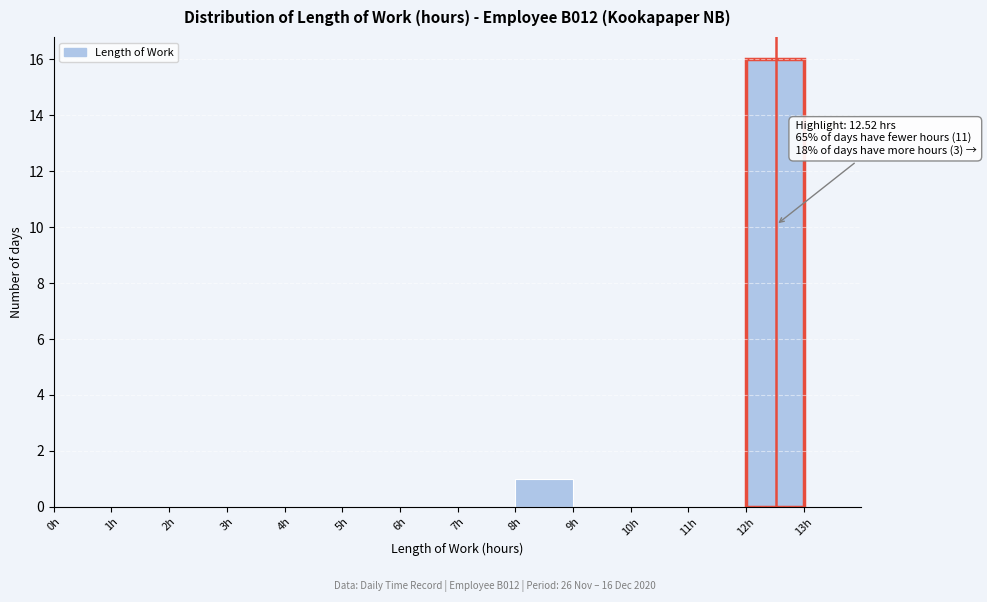

Over which range of the x-axis is the bar tallest?

12 to 13